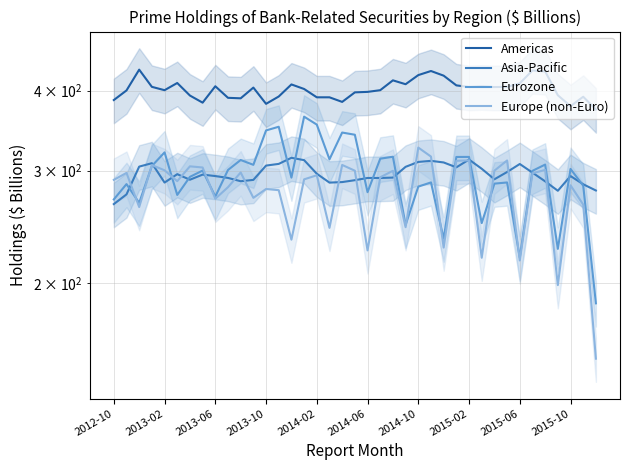

True or false: Americas and Eurozone intersect in this chart.

False